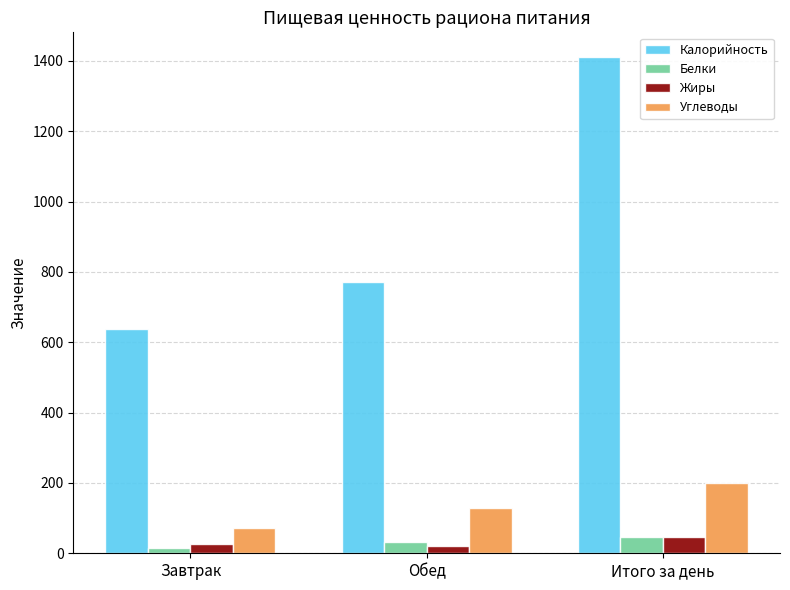

At Завтрак, list the series in order from largest to smallest.

Калорийность, Углеводы, Жиры, Белки